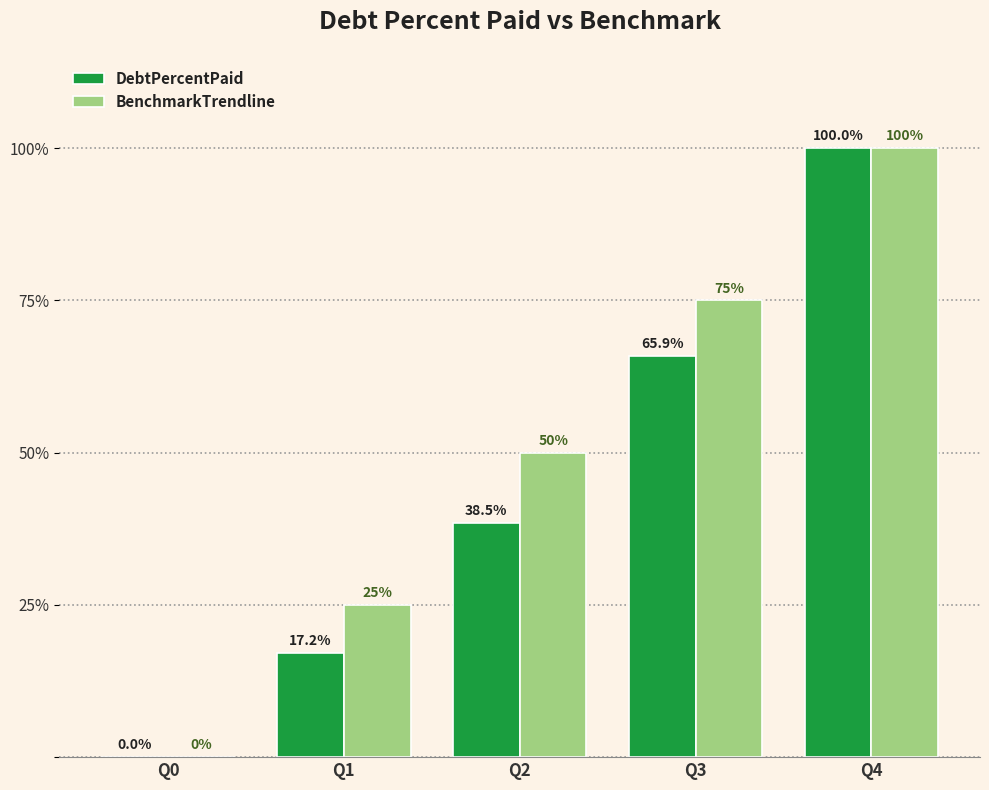

Are the bars grouped side by side (vs. stacked)?

Yes